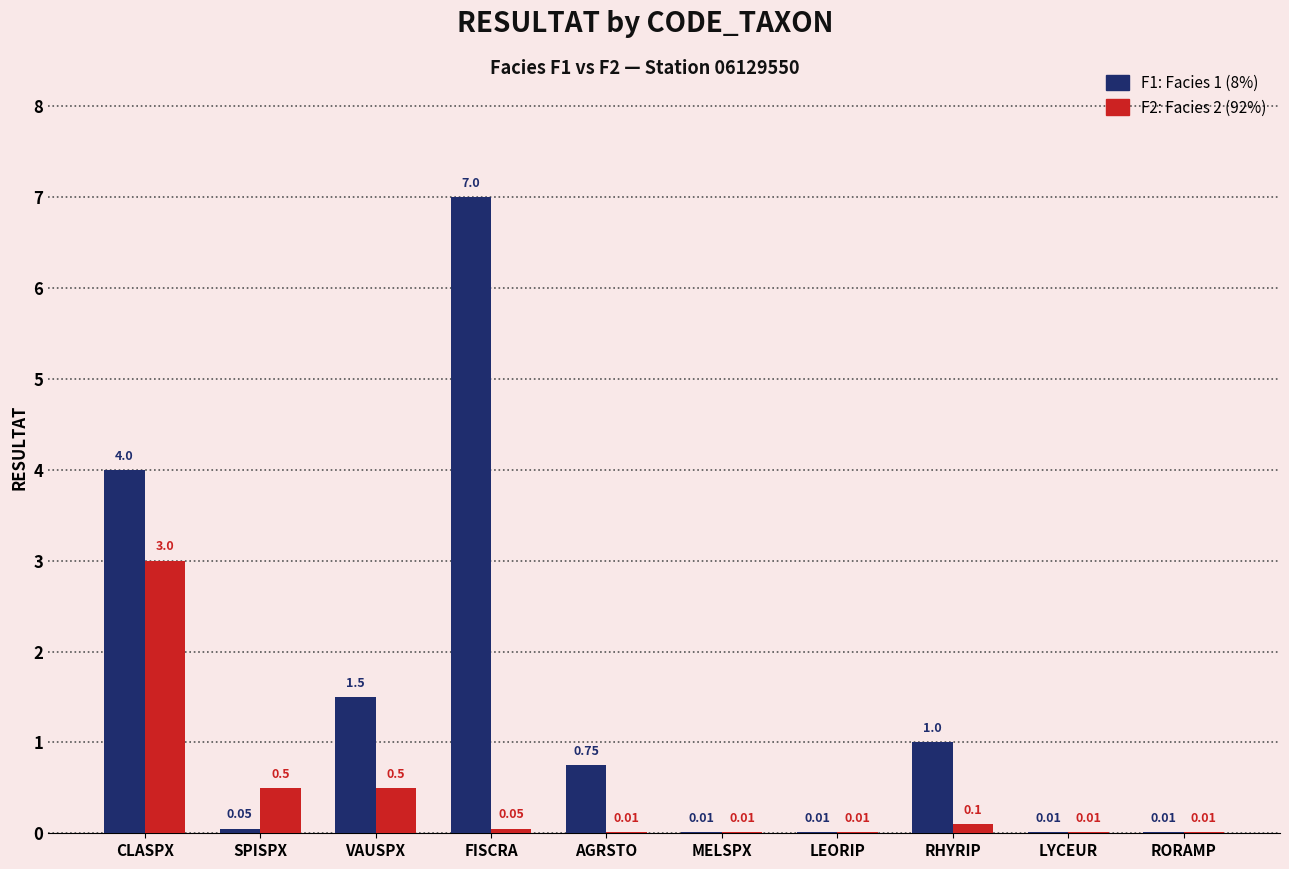

At which category is the sum across all series the highest?

FISCRA